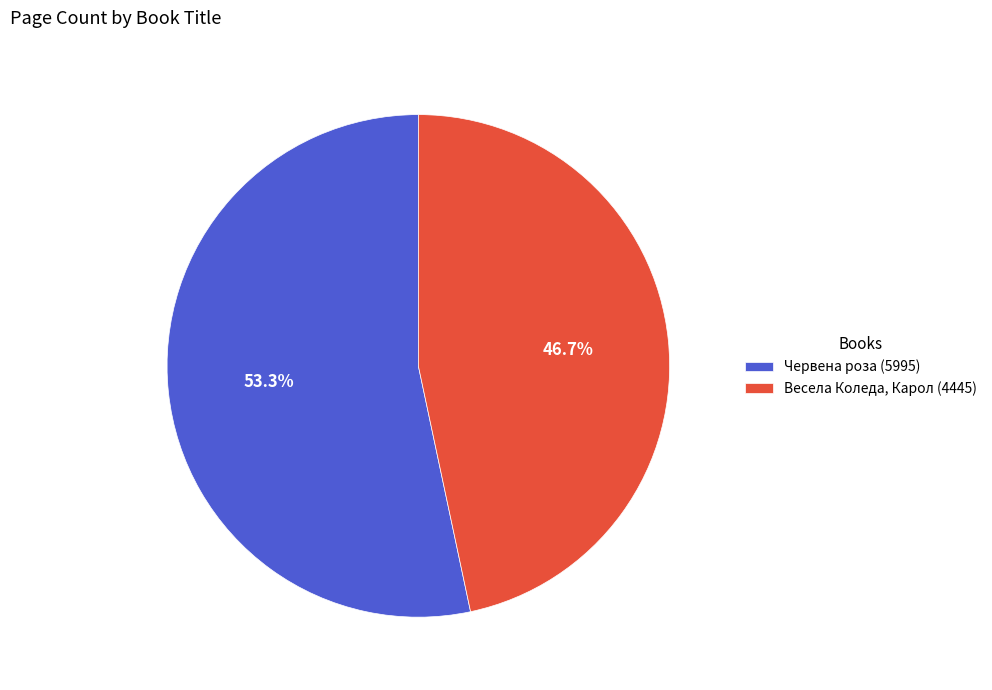

Does Весела Коледа, Карол (4445) account for over 50% of the chart?

No